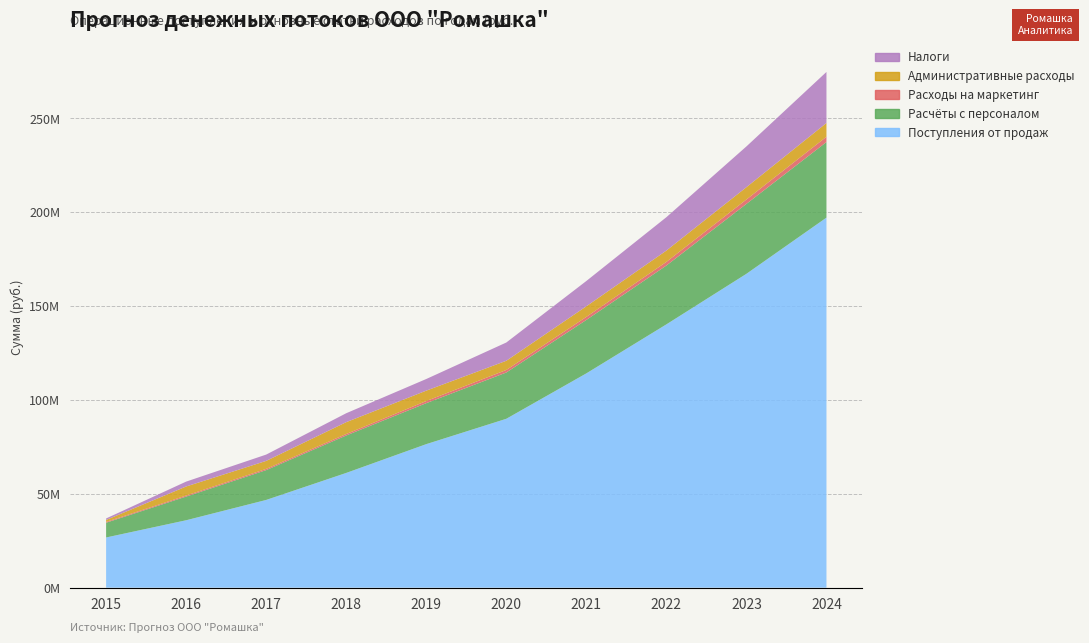

Reading right to left, what are all the values shown in this chart?

Поступления от продаж: 2024=197104314.4	2023=167176998.3	2022=140246515.4	2021=114144275.5	2020=89955473.2	2019=76454281.8	2018=61120673.2	2017=46730137.3	2016=35910489.6	2015=26735760.0
Расчёты с персоналом: 2024=40263277.5	2023=37245672.4	2022=31336766.1	2021=28460168.5	2020=24649116.1	2019=21826397.2	2018=19943406.8	2017=15887737.2	2016=12616620.0	2015=7857248.0
Расходы на маркетинг: 2024=2812080.3	2023=2343400.2	2022=1952833.5	2021=1627361.3	2020=1356134.4	2019=1130112.0	2018=784800.0	2017=654000.0	2016=545000.0	2015=436000.0
Административные расходы: 2024=7330301.6	2023=6547025.0	2022=6018064.8	2021=5644973.0	2020=4894416.1	2019=5537158.1	2018=6317568.1	2017=4258057.3	2016=4827786.5	2015=1044000.0
Налоги: 2024=27187379.1	2023=21712409.0	2022=17772649.4	2021=13474878.3	2020=9727755.4	2019=6202012.9	2018=4752497.4	2017=3362899.7	2016=2600642.8	2015=800000.0